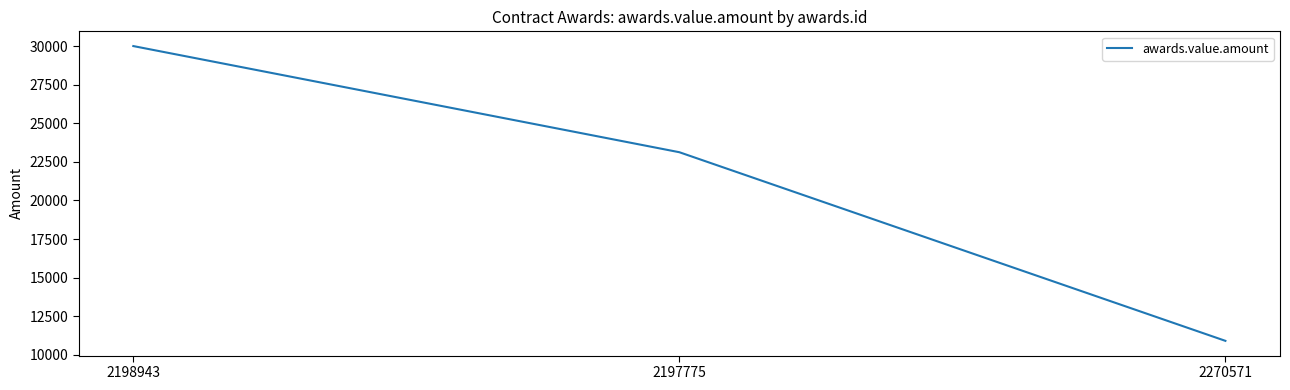

Reading right to left, what are all the values shown in this chart?

10905.0	23123.7	30000.0